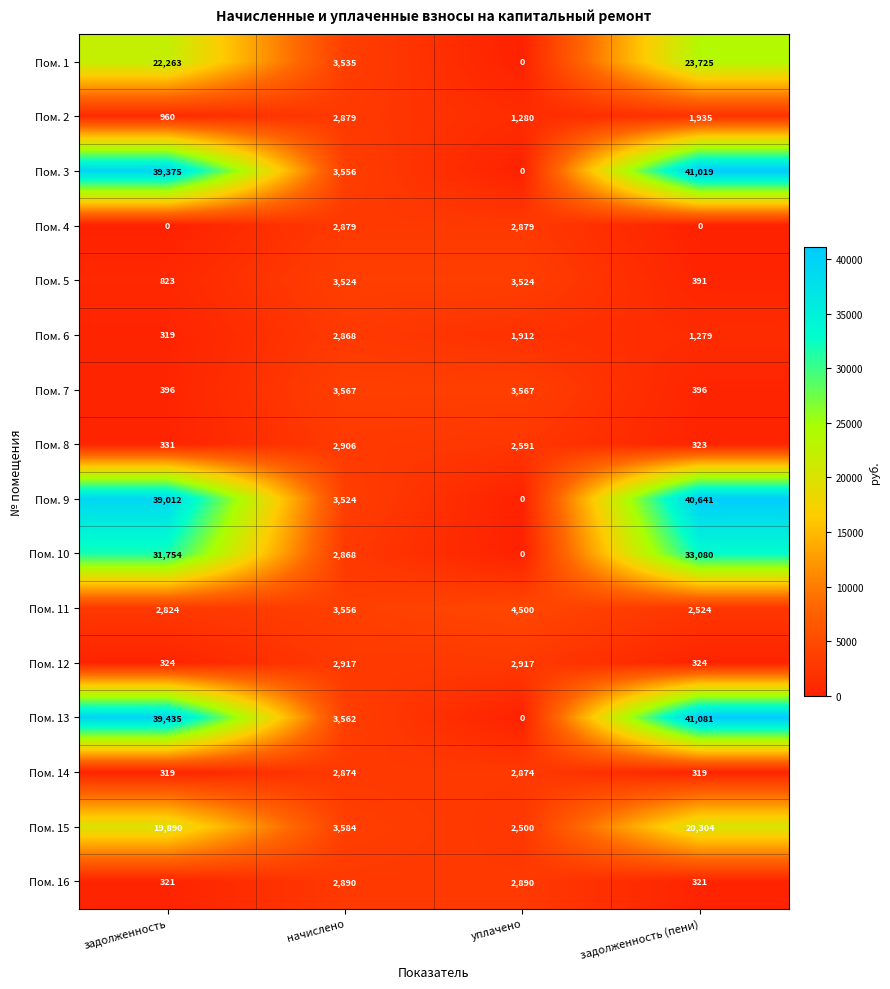

What is the spread (max minus min) of values at уплачено?

4500